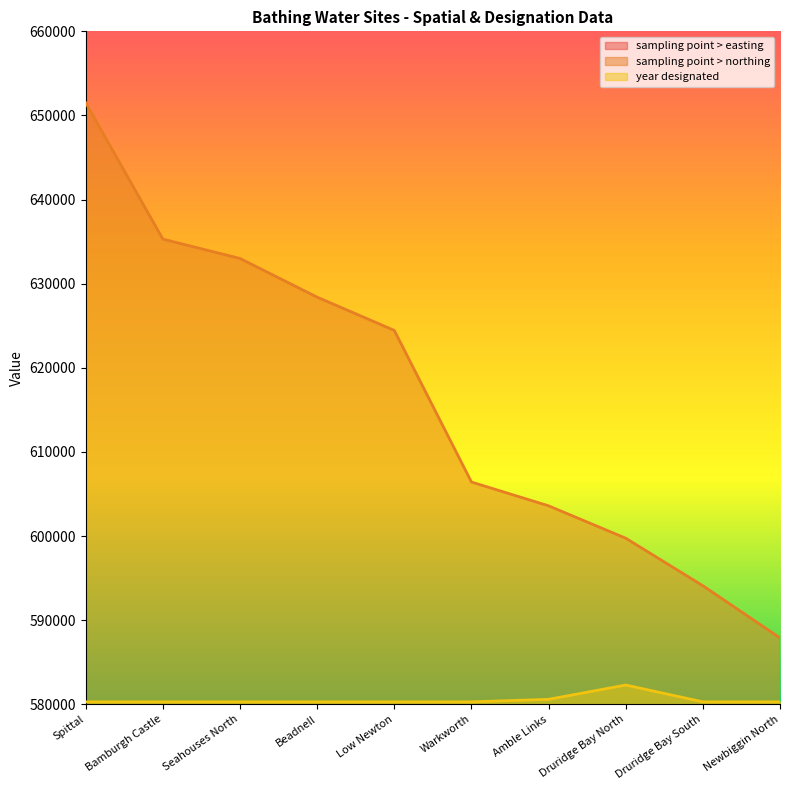

Is it true that sampling point > easting equals 427500 at Druridge Bay North?

True